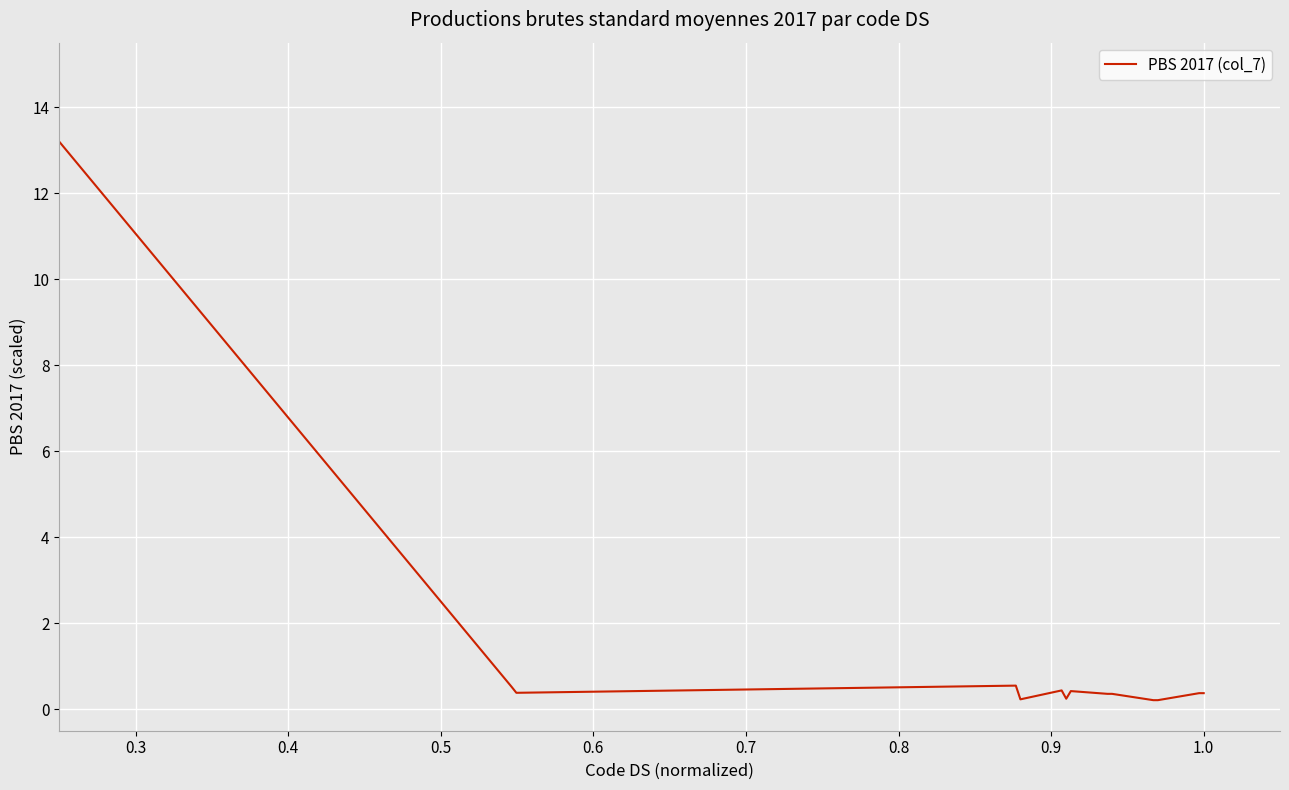

How many categories are shown in the chart?

34